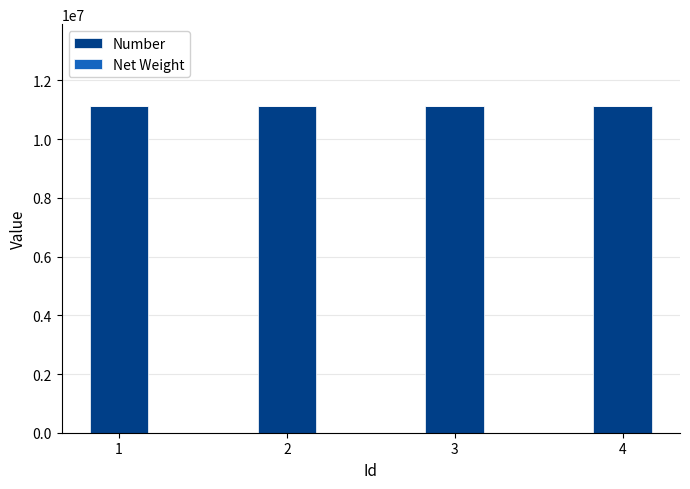

The value of Number at 3 is 11133823.0. True or false?

True